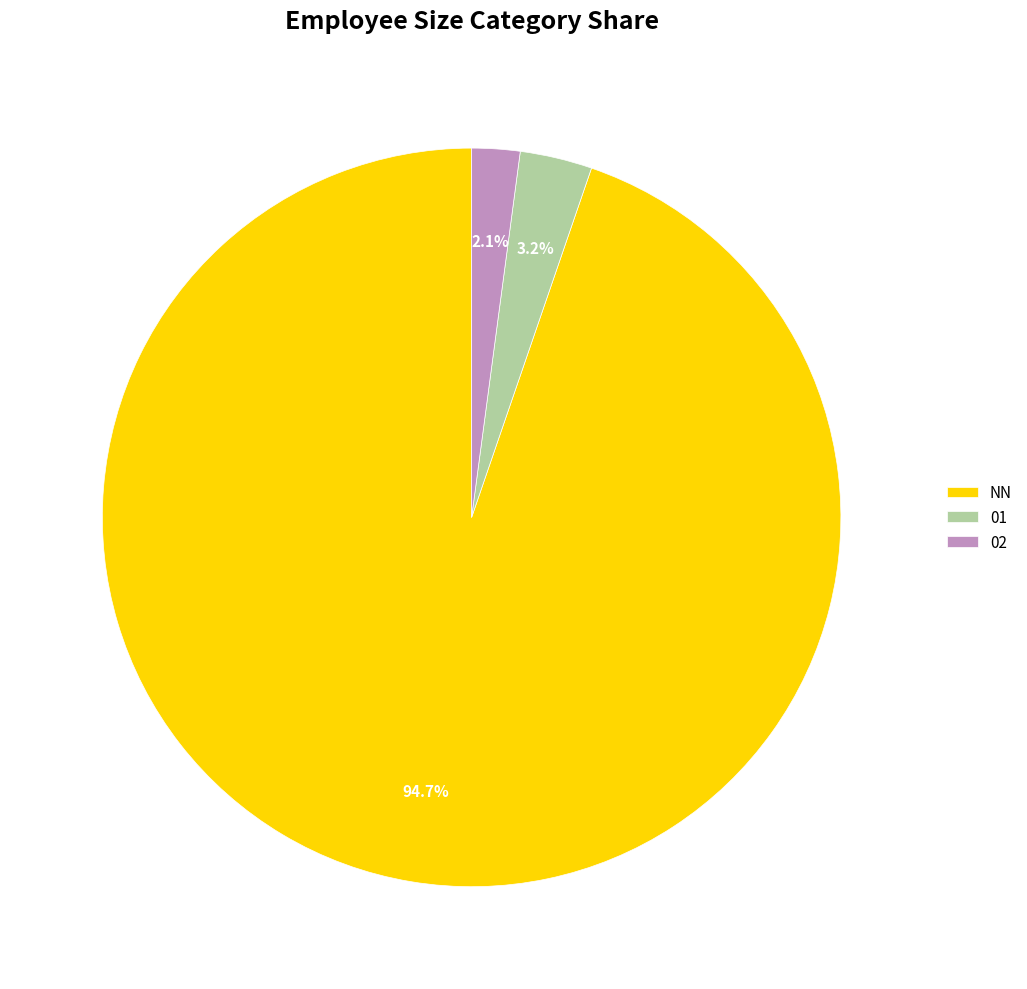

Combined, what portion of the pie is 01 and NN?

97.9%